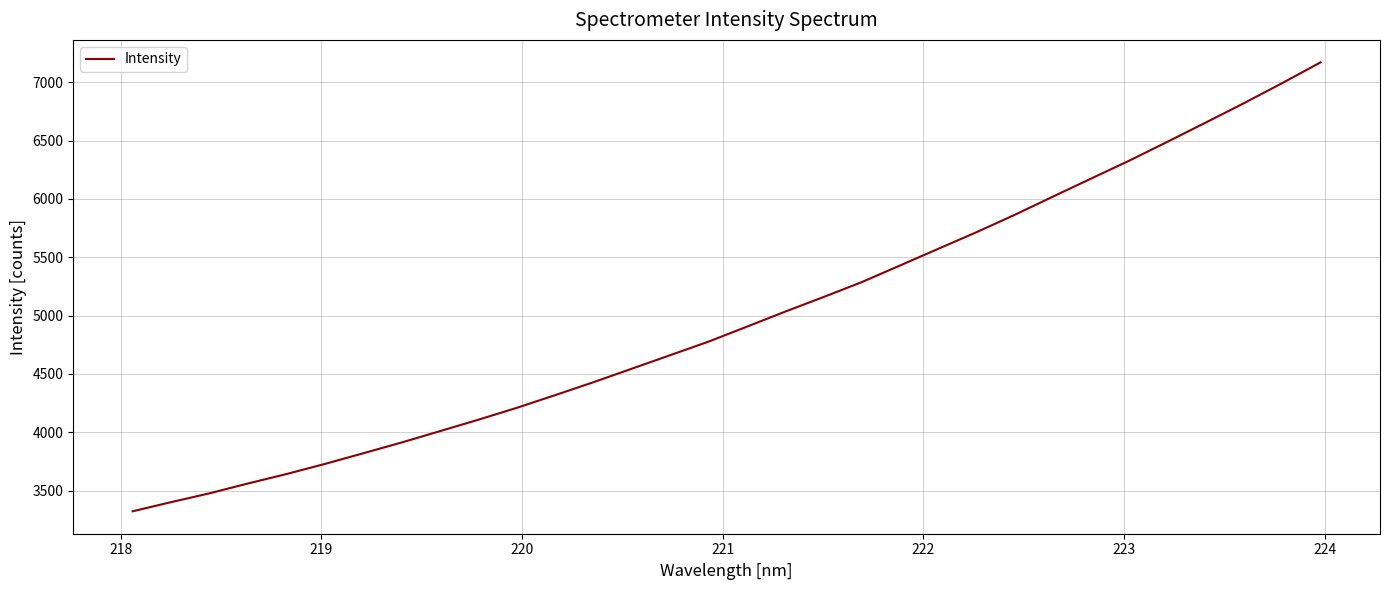

What is the difference between the maximum and minimum values?

3847.7